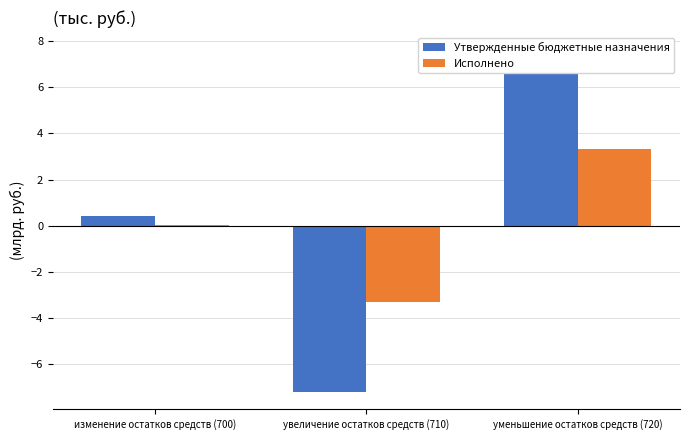

What is the approximate value of Исполнено at уменьшение остатков средств (720)?

3.3